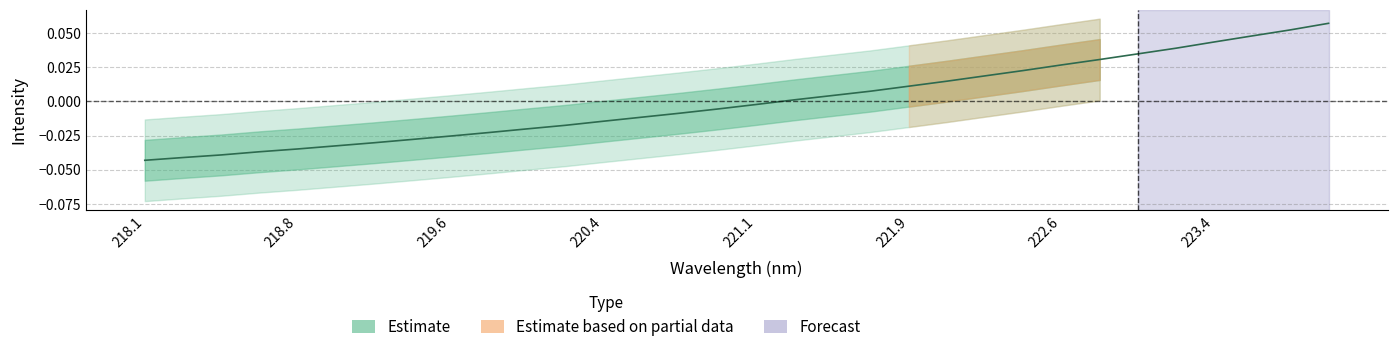

Where is the data nearest to the value 0?

221.3083